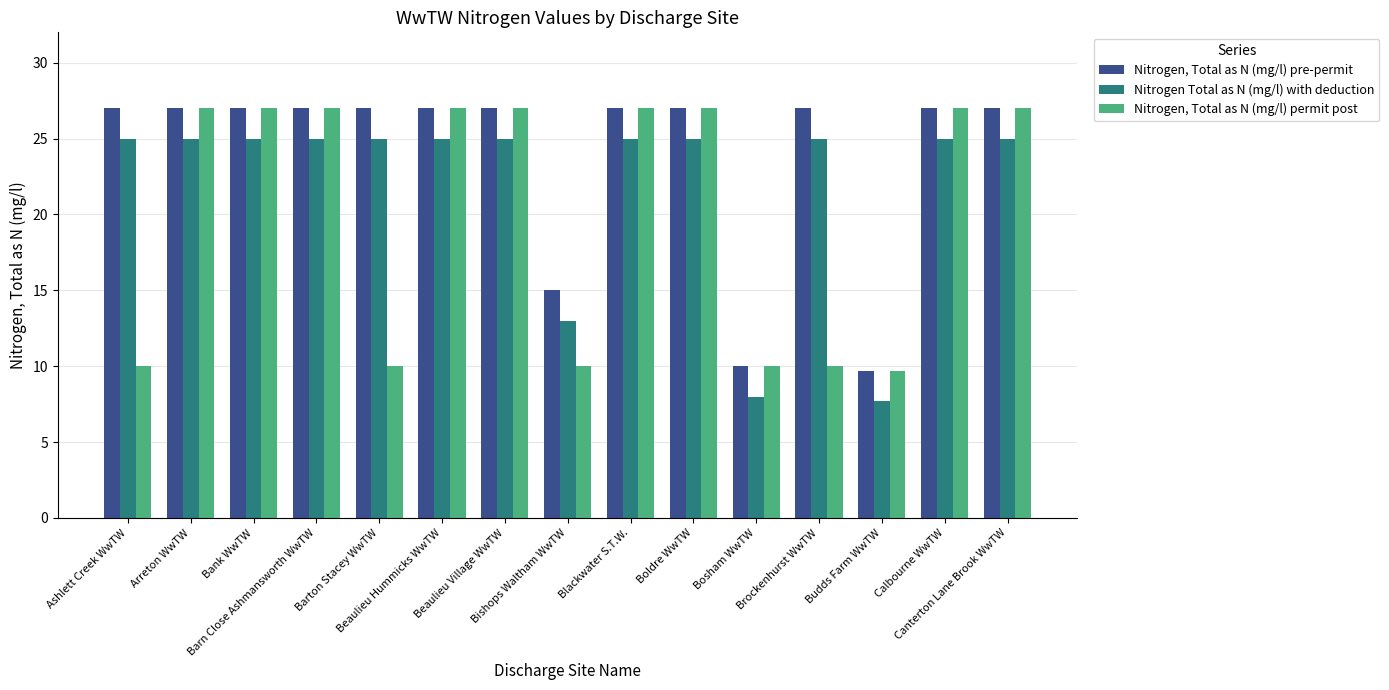

The value of Nitrogen, Total as N (mg/l) permit post at Arreton WwTW is 27.0. True or false?

True